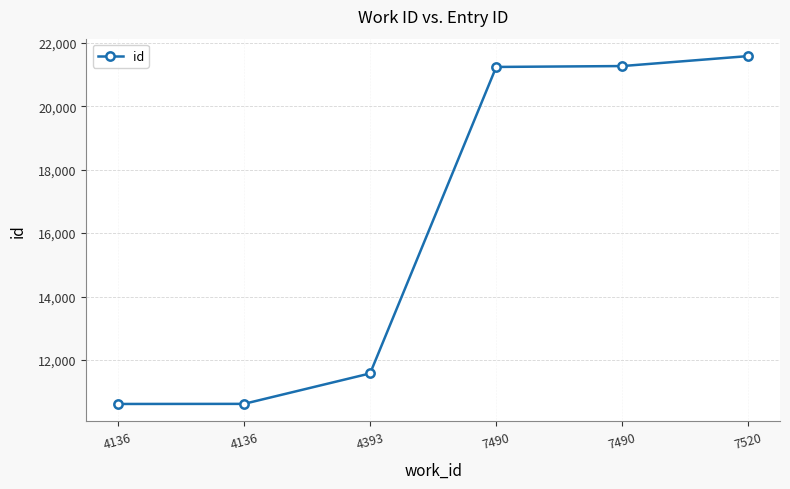

Does the chart have visible grid lines?

Yes